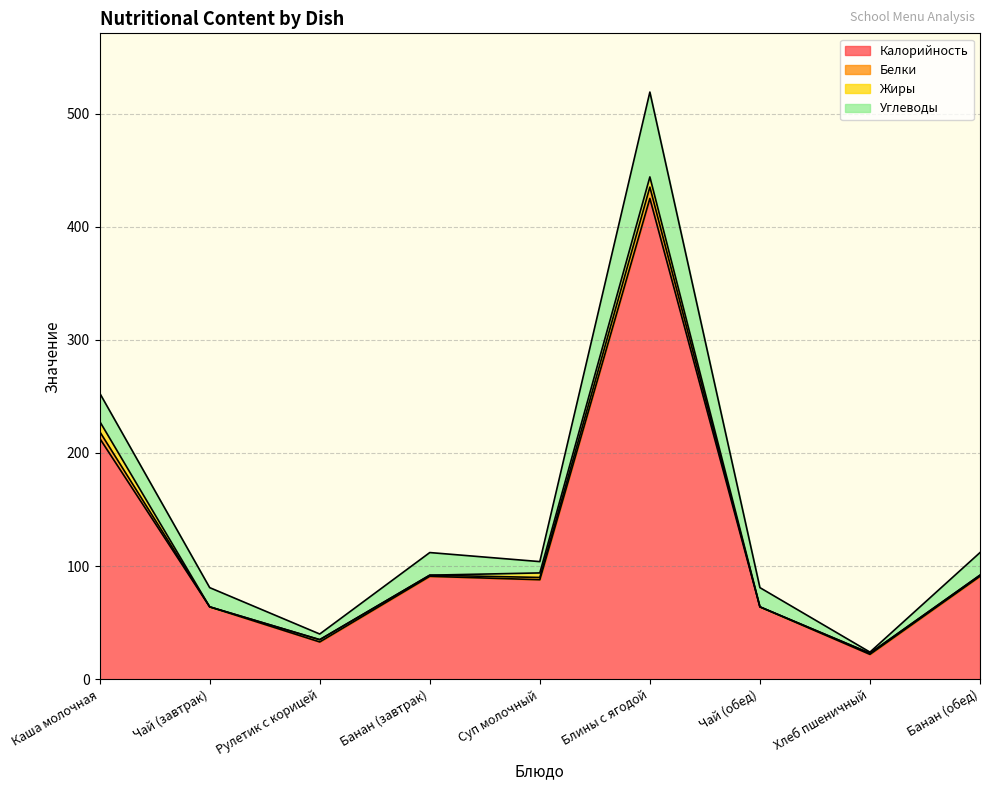

Is the value of Белки at Хлеб пшеничный greater than the value of Жиры at Каша молочная?

No